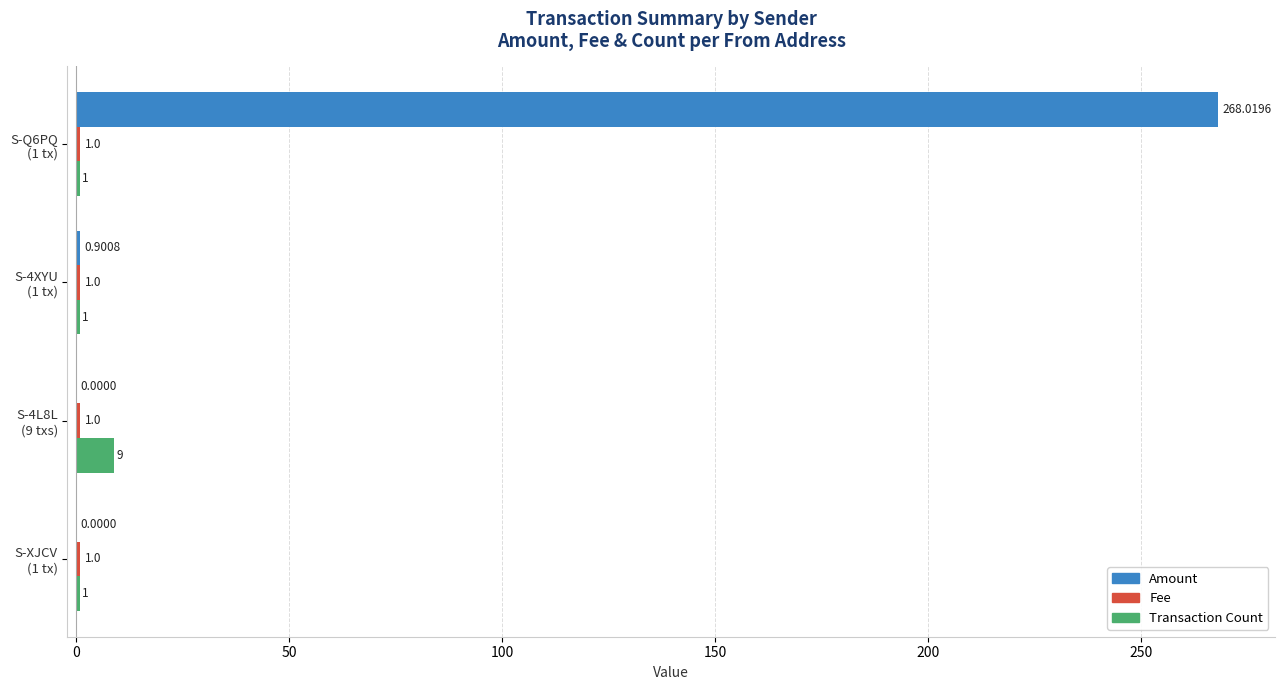

How many data points in Transaction Count are above 1?

1